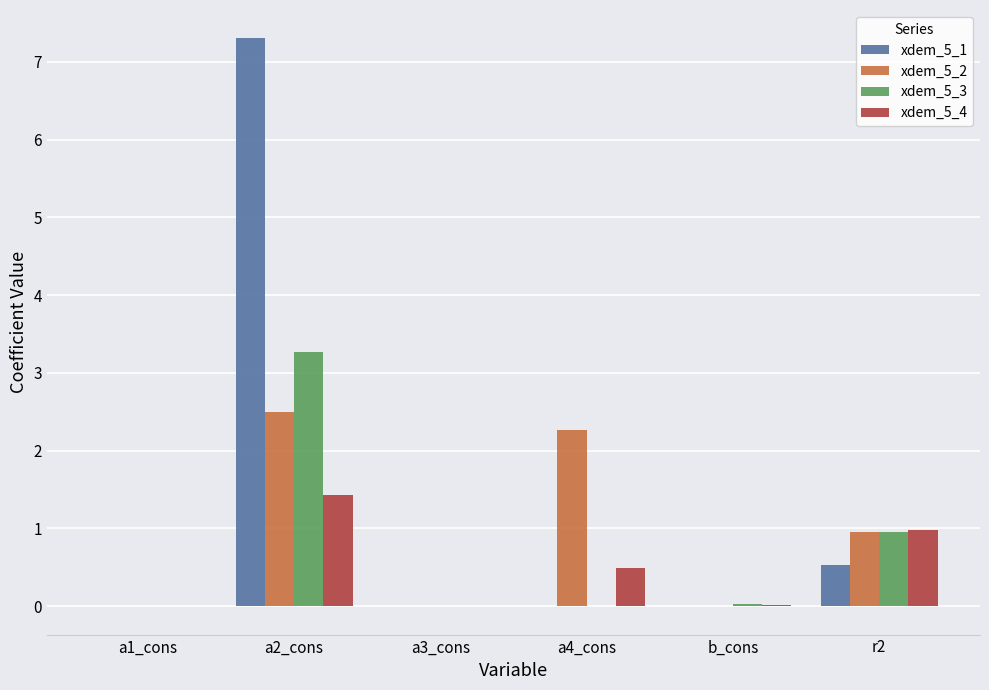

What are all the series names shown in the legend?

xdem_5_1, xdem_5_2, xdem_5_3, xdem_5_4